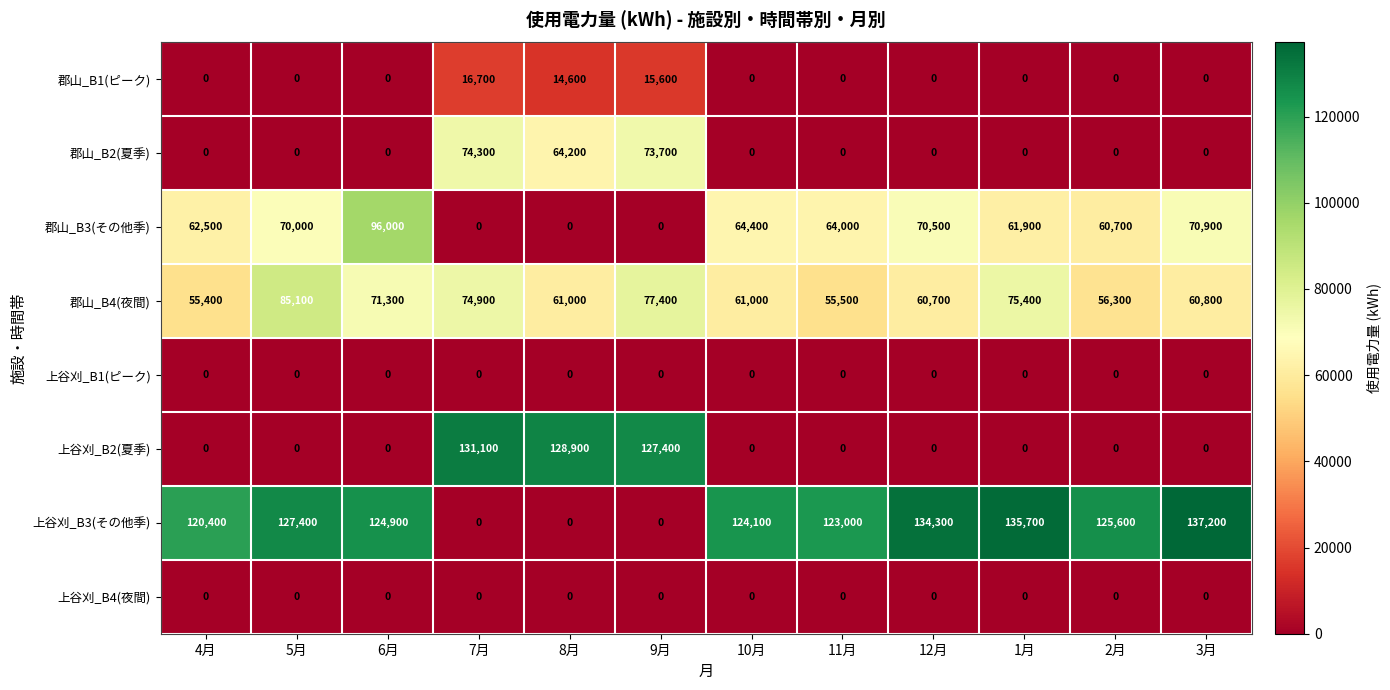

Which series has the largest total across all categories?

上谷刈_B3(その他季)